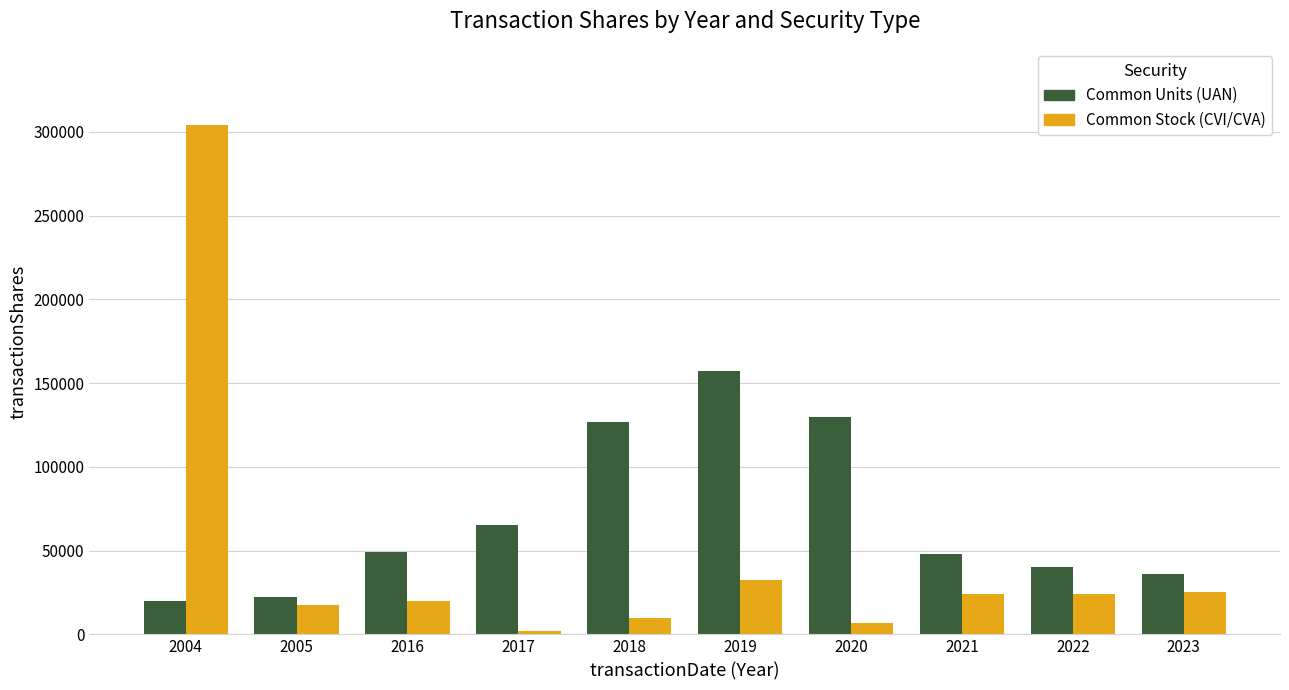

At 2004, list the series in order from largest to smallest.

Common Stock (CVI/CVA), Common Units (UAN)